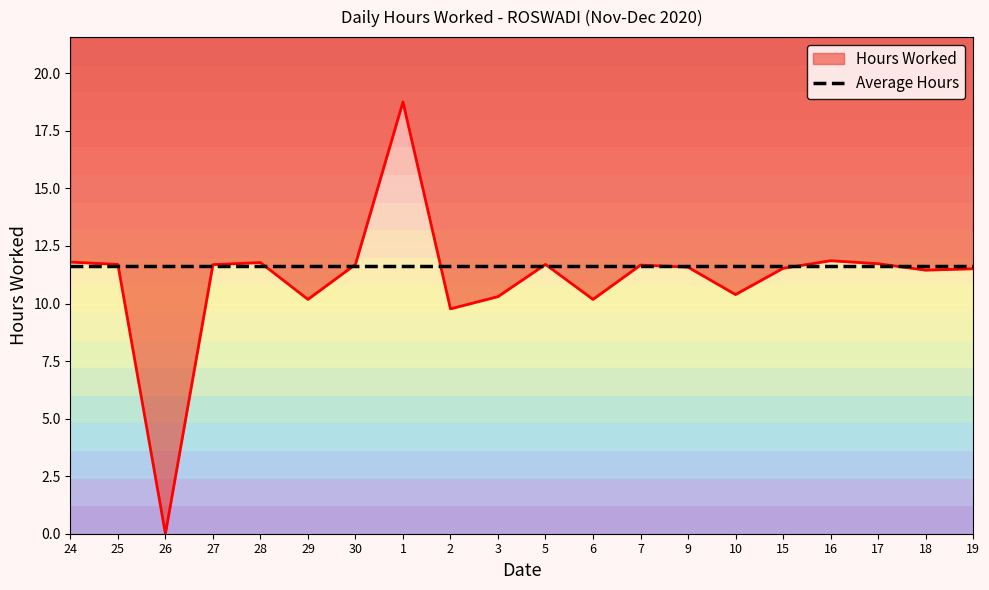

How many values are above zero?

19